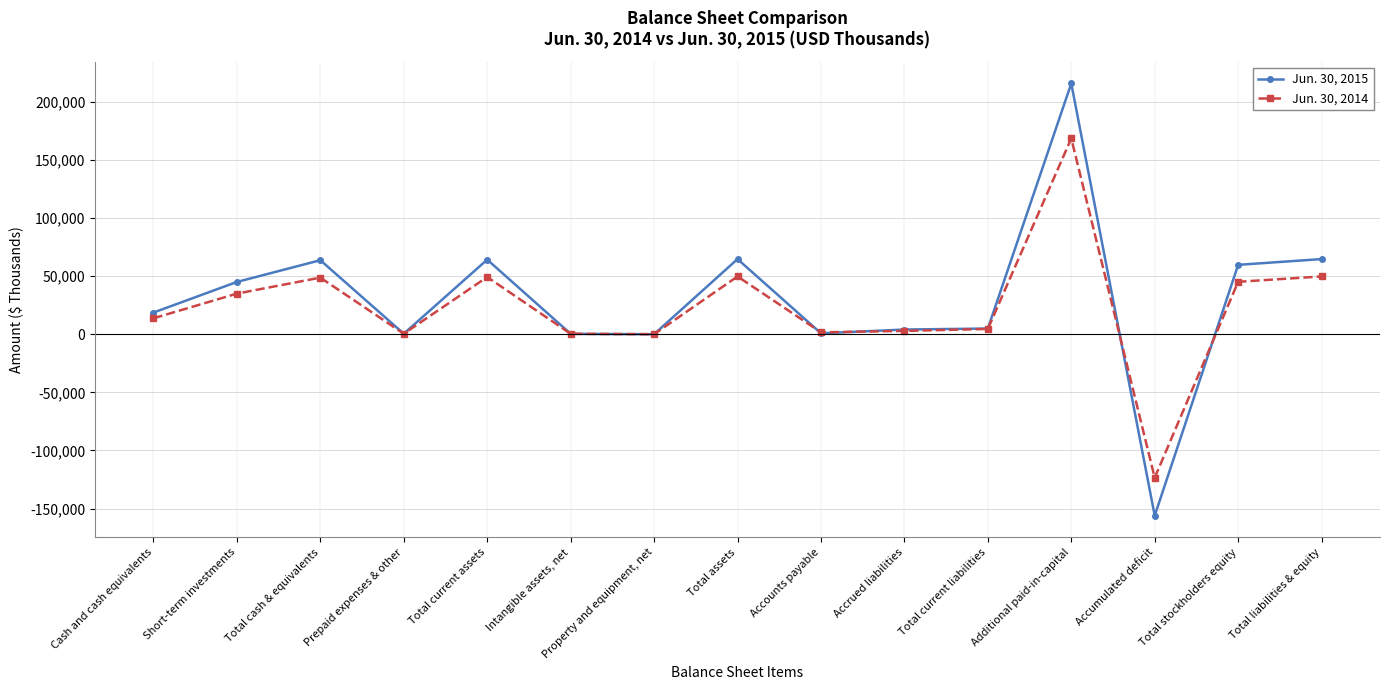

What is the greatest value displayed?

215930